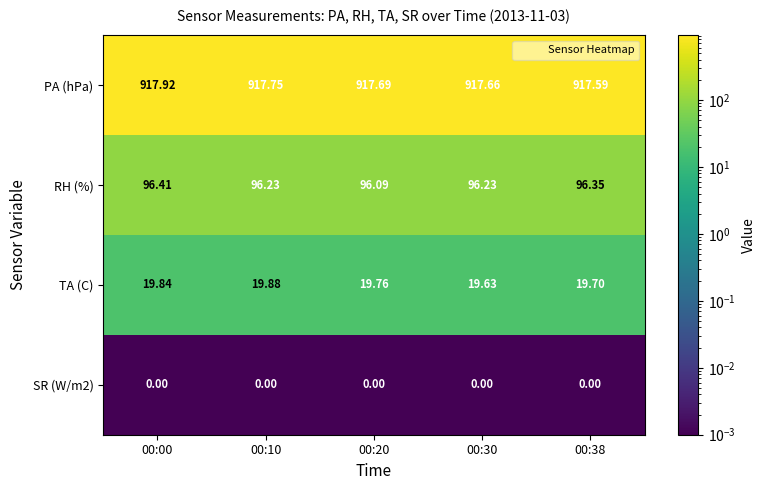

Between 00:00 and 00:30, which series saw the biggest shift?

PA (hPa)